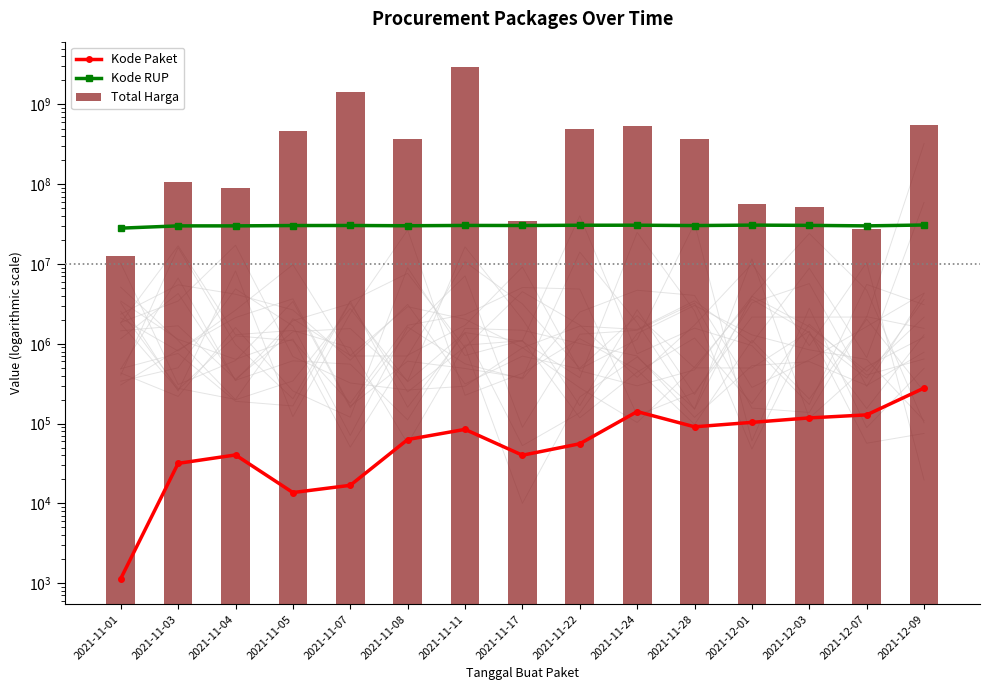

Which has a higher value, 2021-12-01 or 2021-11-01?

2021-12-01